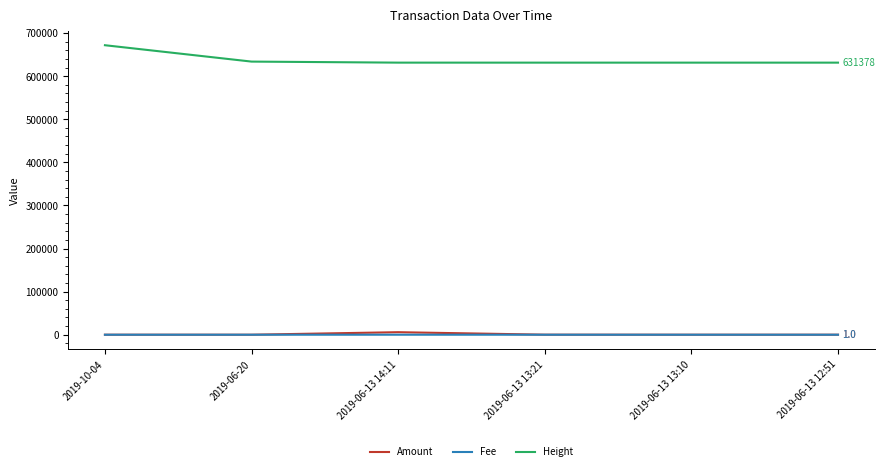

The value of Height at 2019-06-13 14:11 is 1046531.7. True or false?

False